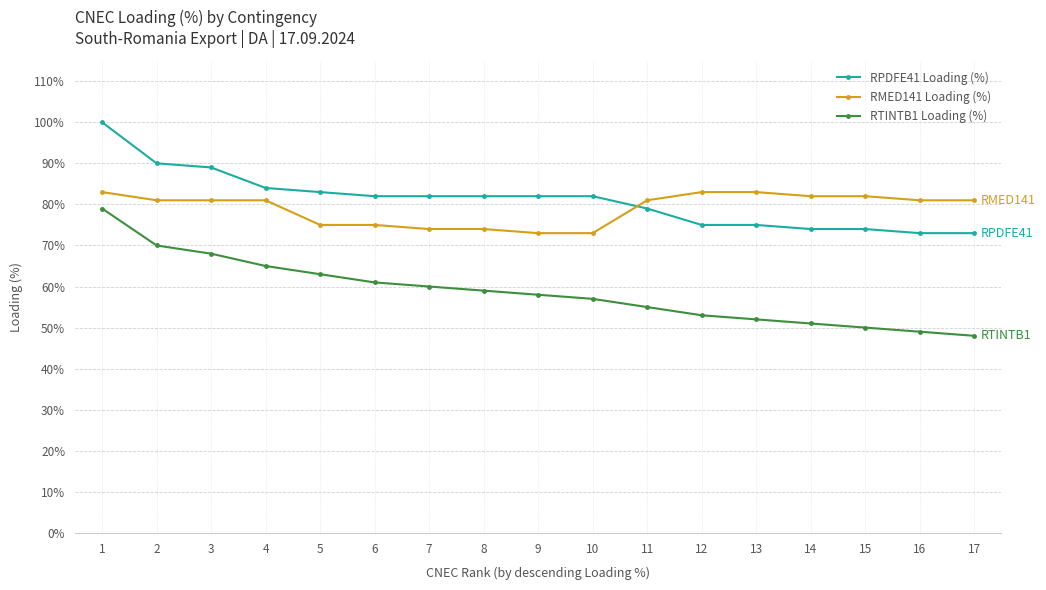

What is the value of the RMED141 Loading (%) point at the 14th from the left?

82